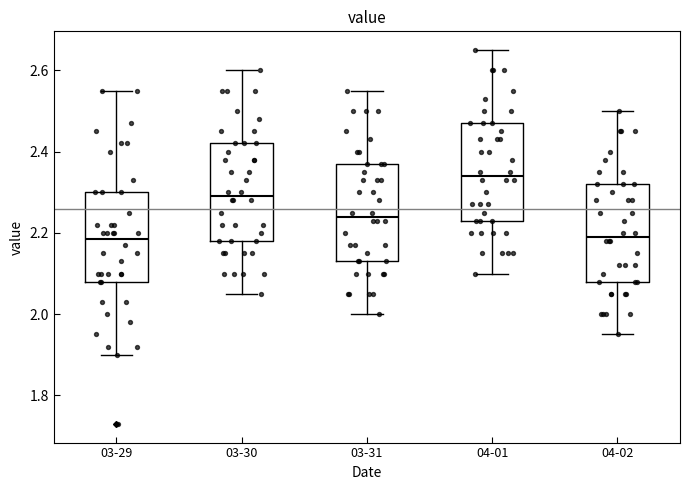

Reading left to right, read every box against the y-axis: the position of its median line, the range the box covers, and the ends of its whiskers. The values are not printed on the chart, so give them approximately, as read against the axis.

03-29: median 2.18, box 2.08 to 2.30, whiskers 1.90 to 2.56
03-30: median 2.30, box 2.18 to 2.42, whiskers 2.06 to 2.60
03-31: median 2.24, box 2.14 to 2.38, whiskers 2.00 to 2.56
04-01: median 2.34, box 2.24 to 2.48, whiskers 2.10 to 2.66
04-02: median 2.20, box 2.08 to 2.32, whiskers 1.96 to 2.50